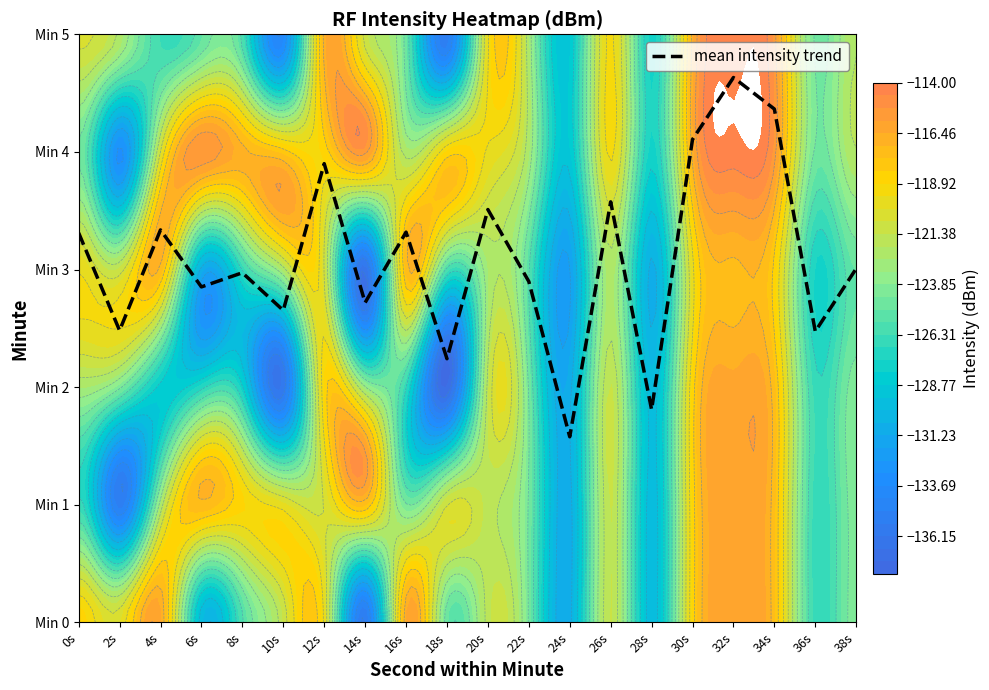

What is the maximum value shown in the chart?

4.6